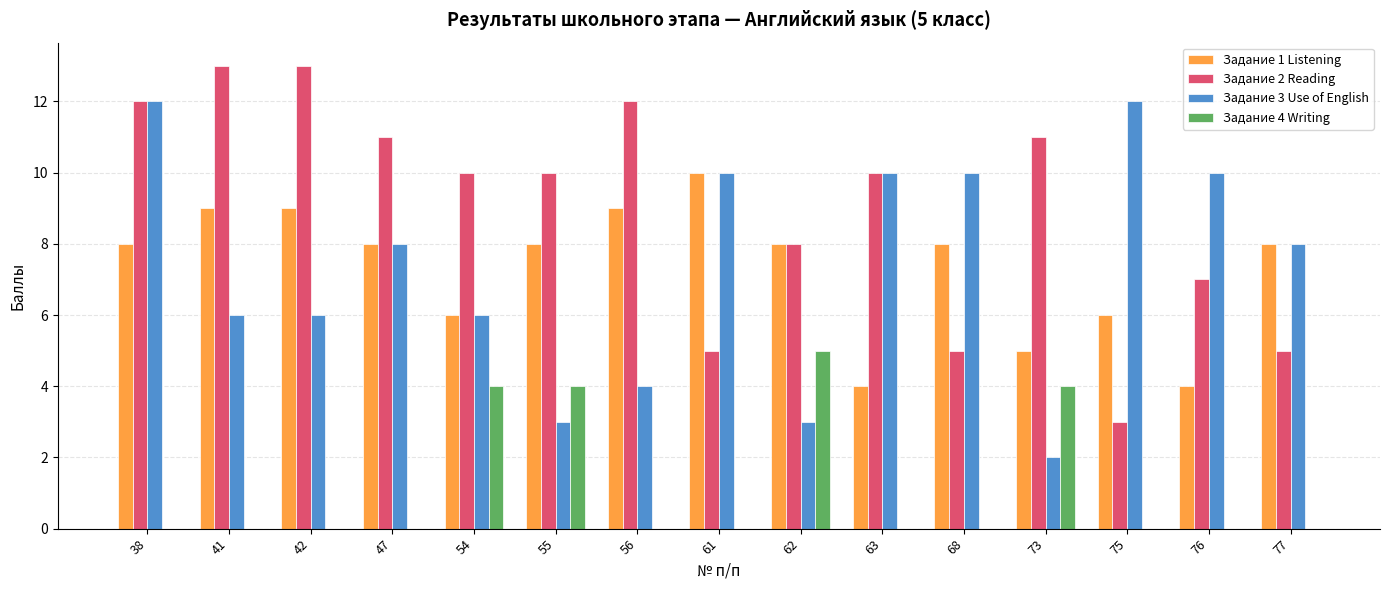

What is the sum of the Задание 4 Writing values at 54 and 77?

4